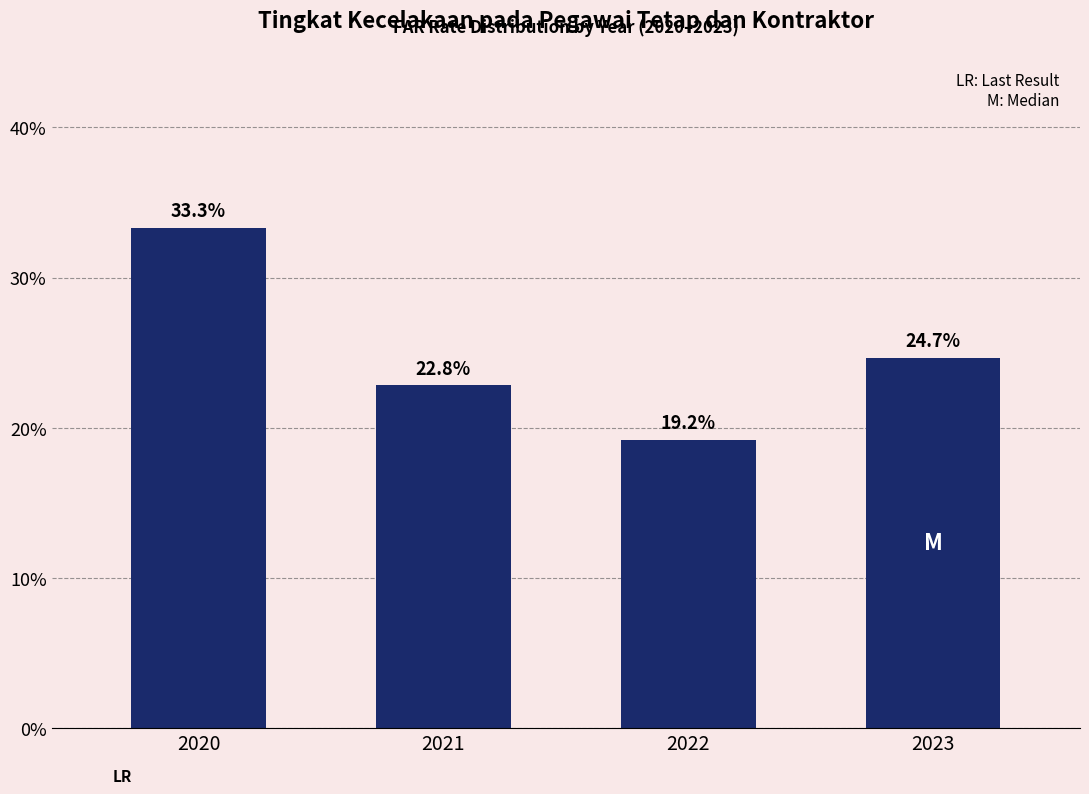

Reading right to left, list all the values displayed in this chart.

24.7	19.2	22.8	33.3